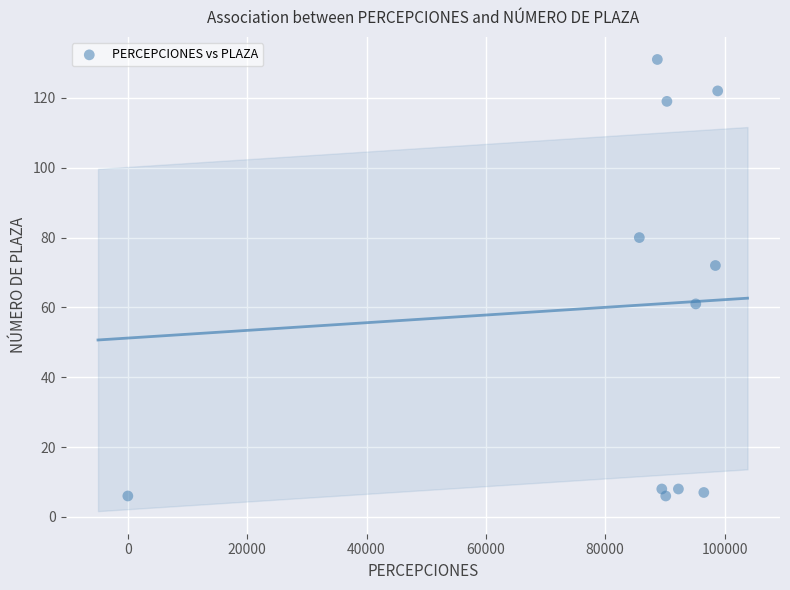

What Y value in the scatter plot is closest to 68?

72